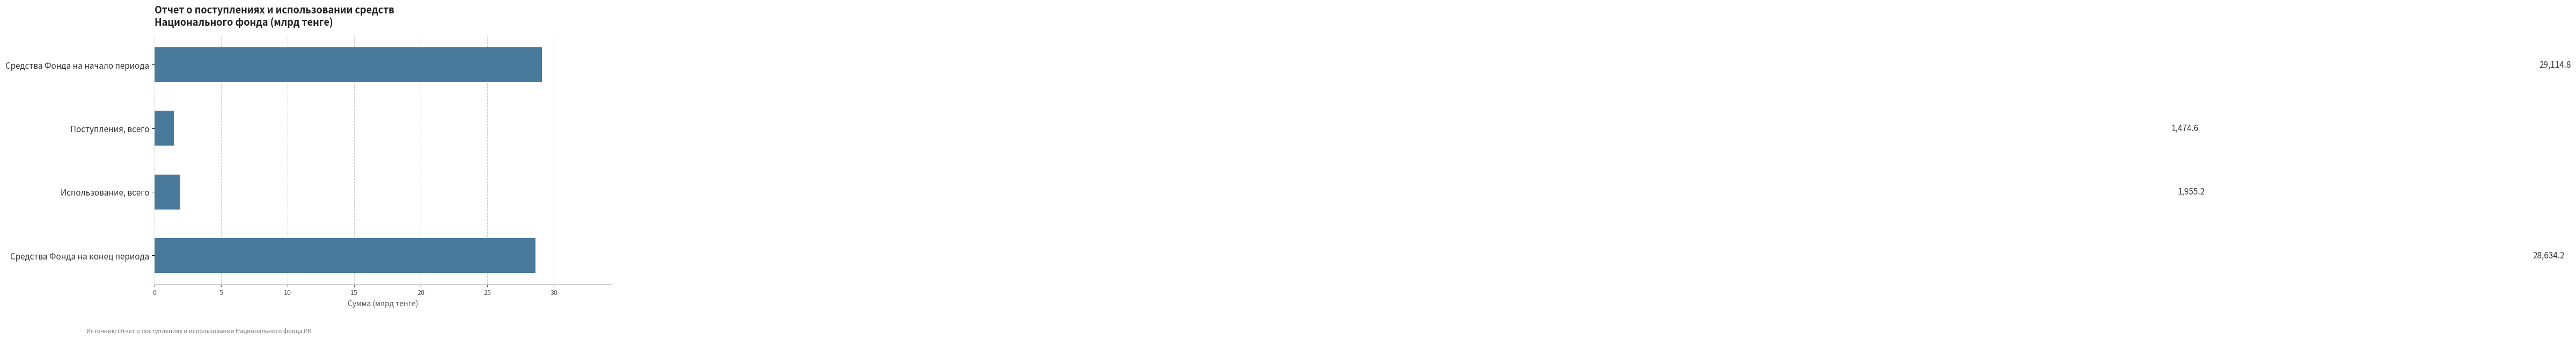

What is the greatest value displayed?

29.1